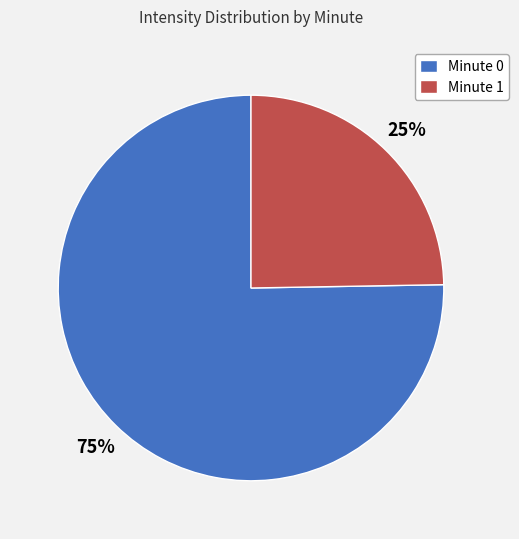

True or false: Minute 0 accounts for 75% of the total.

True